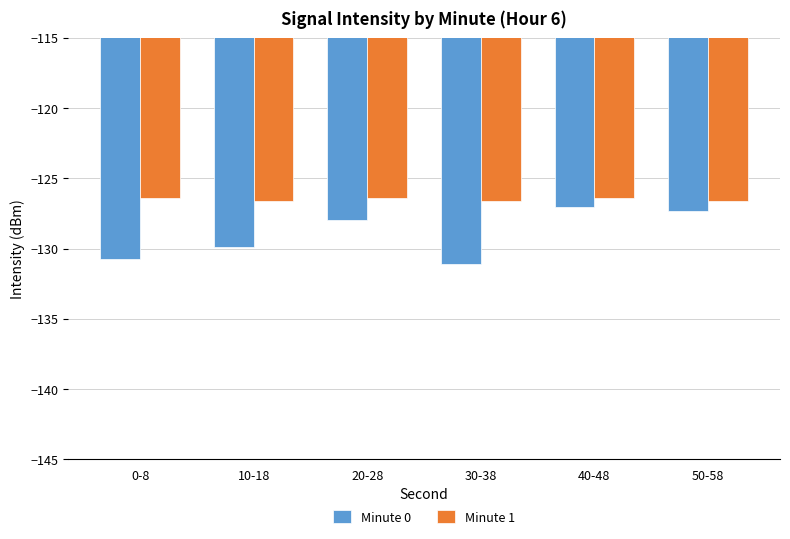

What are all the series names shown in the legend?

Minute 0, Minute 1